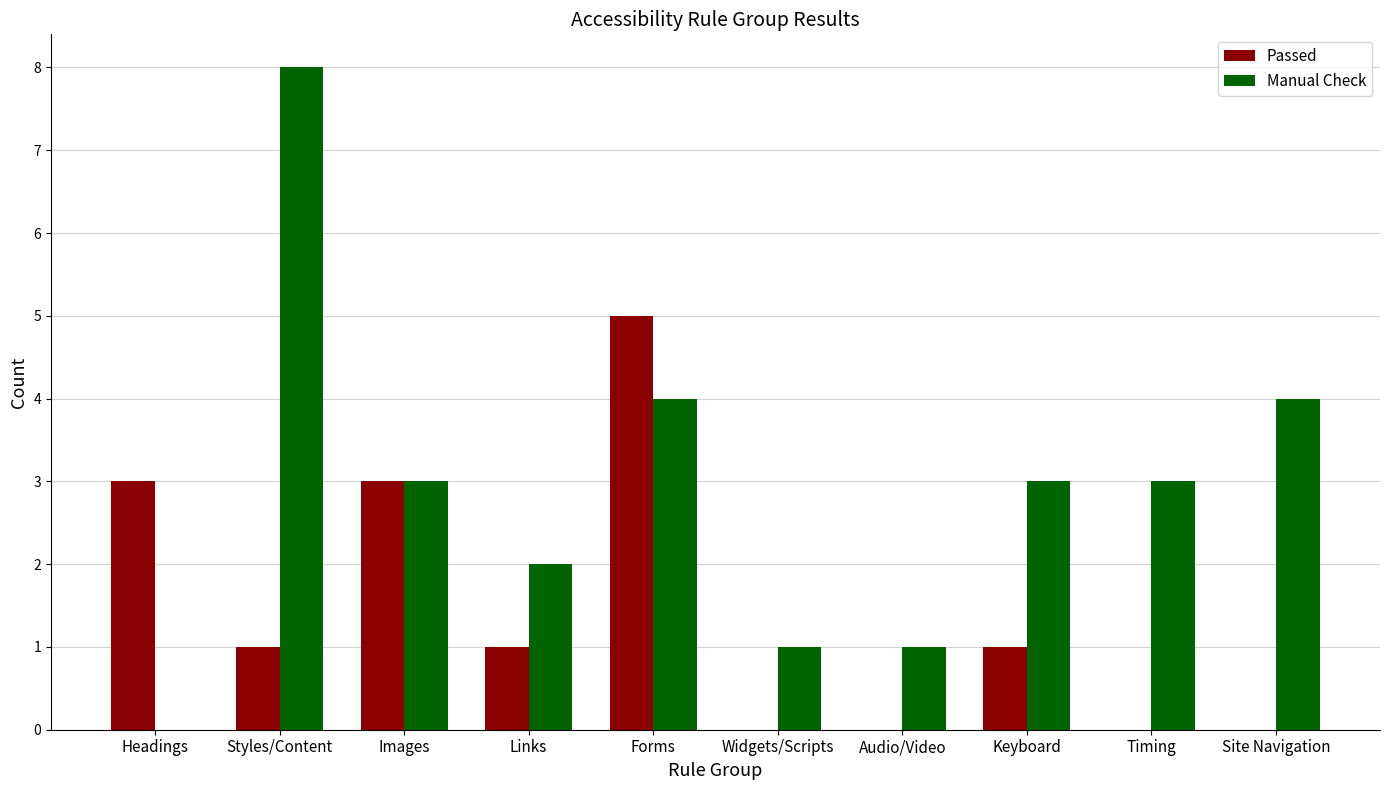

How many positive values does the Manual Check series have?

9